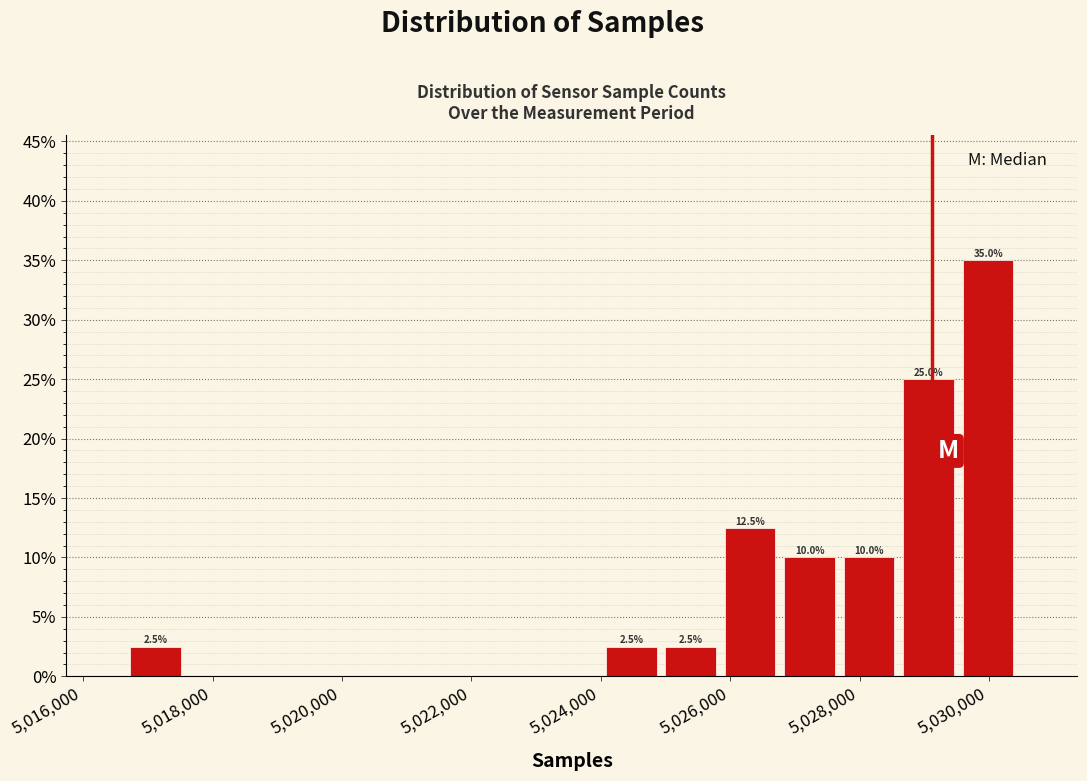

Over which range of the x-axis is the bar tallest?

5029600 to 5030400